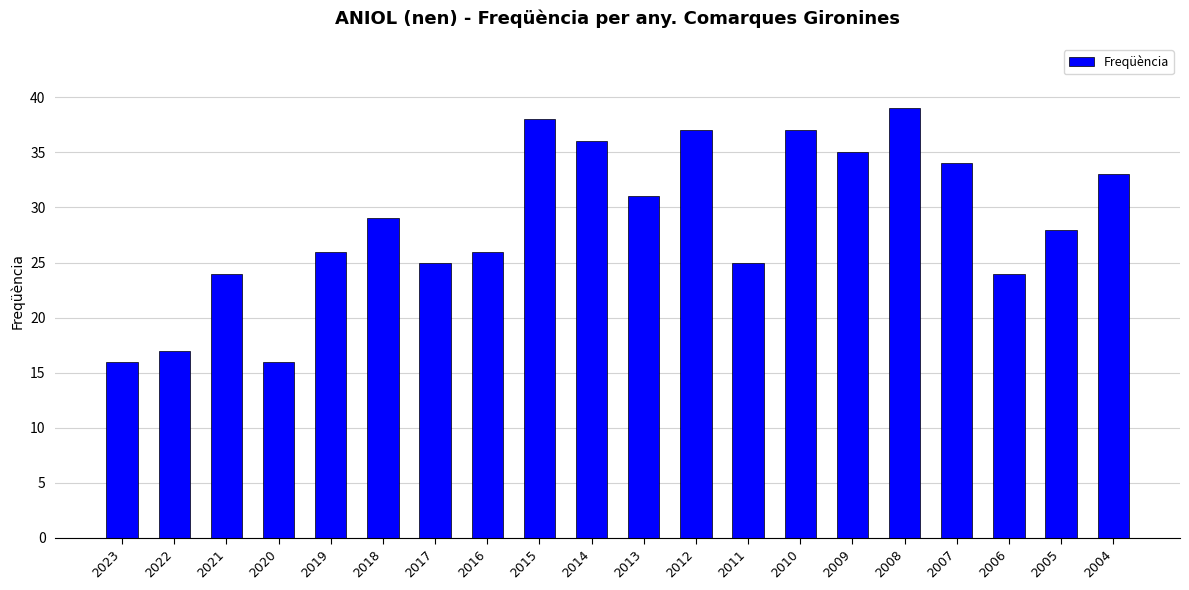

Reading right to left, transcribe all the data shown in this chart.

33	28	24	34	39	35	37	25	37	31	36	38	26	25	29	26	16	24	17	16